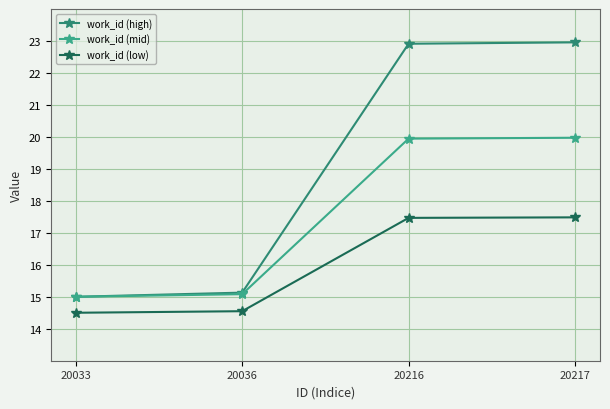

What is the average value of the work_id (mid) series?

17.5